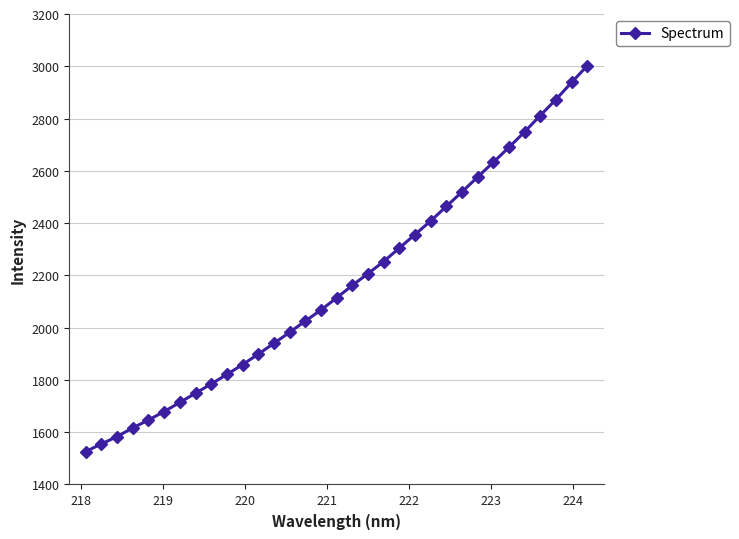

What is the maximum value shown in the chart?

3001.8